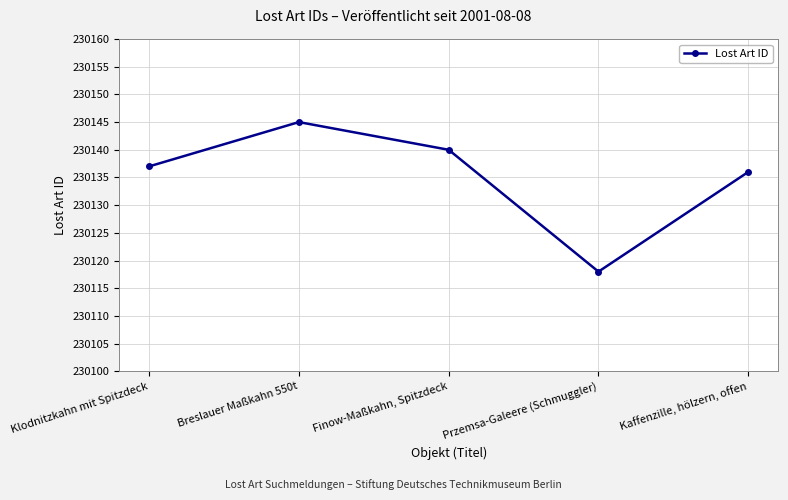

Where is the first local maximum?

Breslauer Maßkahn 550t